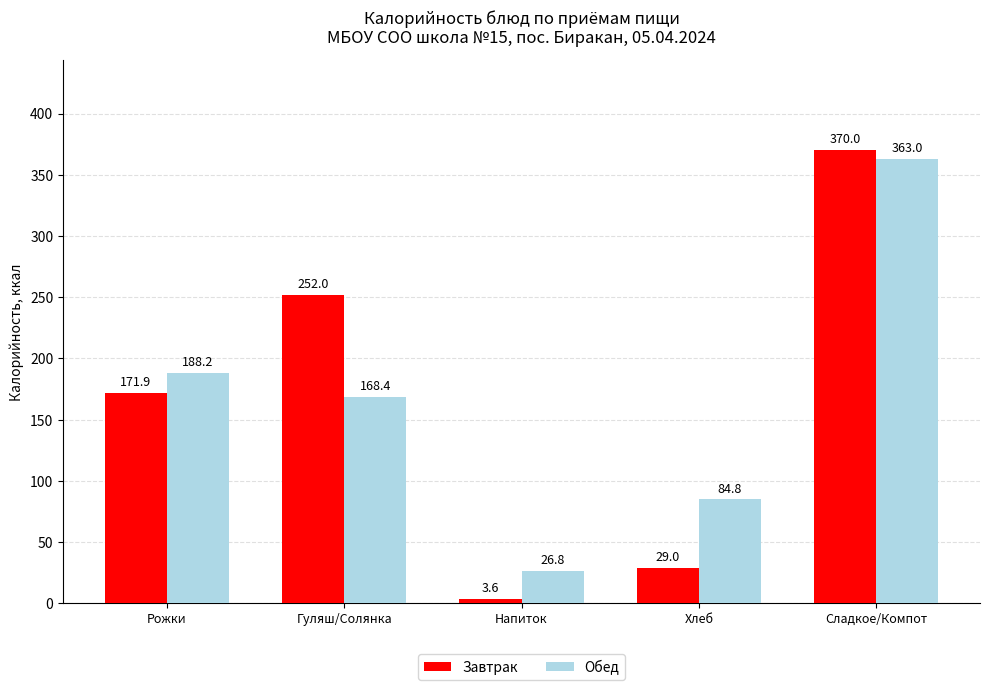

What is the value of the Завтрак bar at the 3rd from the left?

3.6